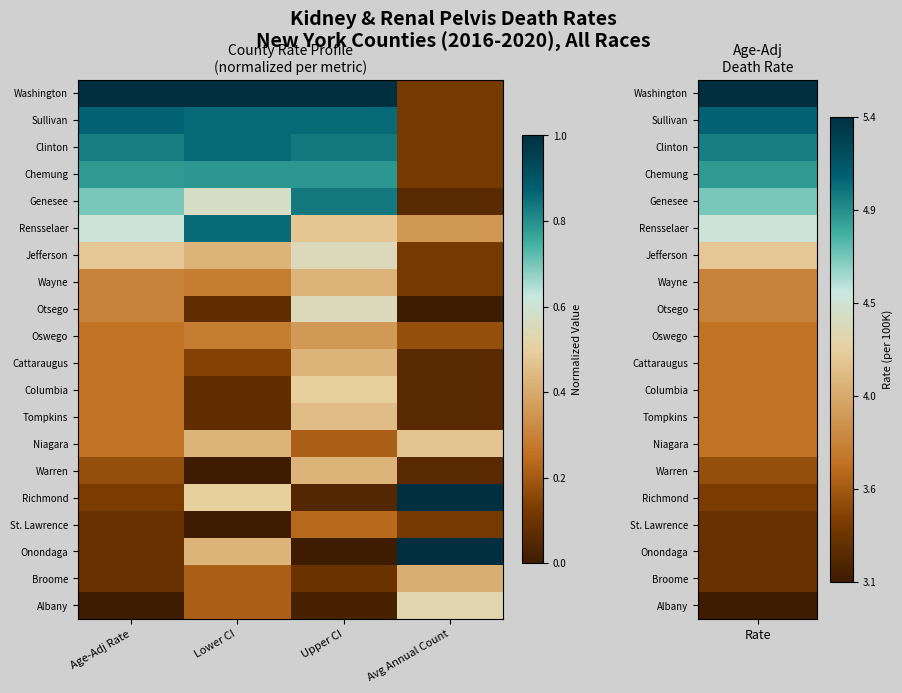

Reading right to left, list all the values displayed in this chart.

Washington: Avg Annual Count=0.1	Upper CI=1.0	Lower CI=1.0	Age-Adj Rate=1.0
Sullivan: Avg Annual Count=0.1	Upper CI=0.9	Lower CI=0.9	Age-Adj Rate=0.9
Clinton: Avg Annual Count=0.1	Upper CI=0.8	Lower CI=0.9	Age-Adj Rate=0.8
Chemung: Avg Annual Count=0.1	Upper CI=0.8	Lower CI=0.8	Age-Adj Rate=0.8
Genesee: Avg Annual Count=0.1	Upper CI=0.8	Lower CI=0.6	Age-Adj Rate=0.7
Rensselaer: Avg Annual Count=0.4	Upper CI=0.5	Lower CI=0.9	Age-Adj Rate=0.6
Jefferson: Avg Annual Count=0.1	Upper CI=0.5	Lower CI=0.4	Age-Adj Rate=0.5
Wayne: Avg Annual Count=0.1	Upper CI=0.4	Lower CI=0.3	Age-Adj Rate=0.3
Otsego: Avg Annual Count=0.0	Upper CI=0.5	Lower CI=0.1	Age-Adj Rate=0.3
Oswego: Avg Annual Count=0.2	Upper CI=0.4	Lower CI=0.3	Age-Adj Rate=0.3
Cattaraugus: Avg Annual Count=0.1	Upper CI=0.4	Lower CI=0.1	Age-Adj Rate=0.3
Columbia: Avg Annual Count=0.1	Upper CI=0.5	Lower CI=0.1	Age-Adj Rate=0.3
Tompkins: Avg Annual Count=0.1	Upper CI=0.5	Lower CI=0.1	Age-Adj Rate=0.3
Niagara: Avg Annual Count=0.5	Upper CI=0.2	Lower CI=0.4	Age-Adj Rate=0.3
Warren: Avg Annual Count=0.1	Upper CI=0.4	Lower CI=0.0	Age-Adj Rate=0.2
Richmond: Avg Annual Count=1.0	Upper CI=0.0	Lower CI=0.5	Age-Adj Rate=0.1
St. Lawrence: Avg Annual Count=0.1	Upper CI=0.2	Lower CI=0.0	Age-Adj Rate=0.1
Onondaga: Avg Annual Count=1.0	Upper CI=0.0	Lower CI=0.4	Age-Adj Rate=0.1
Broome: Avg Annual Count=0.4	Upper CI=0.1	Lower CI=0.2	Age-Adj Rate=0.1
Albany: Avg Annual Count=0.5	Upper CI=0.0	Lower CI=0.2	Age-Adj Rate=0.0